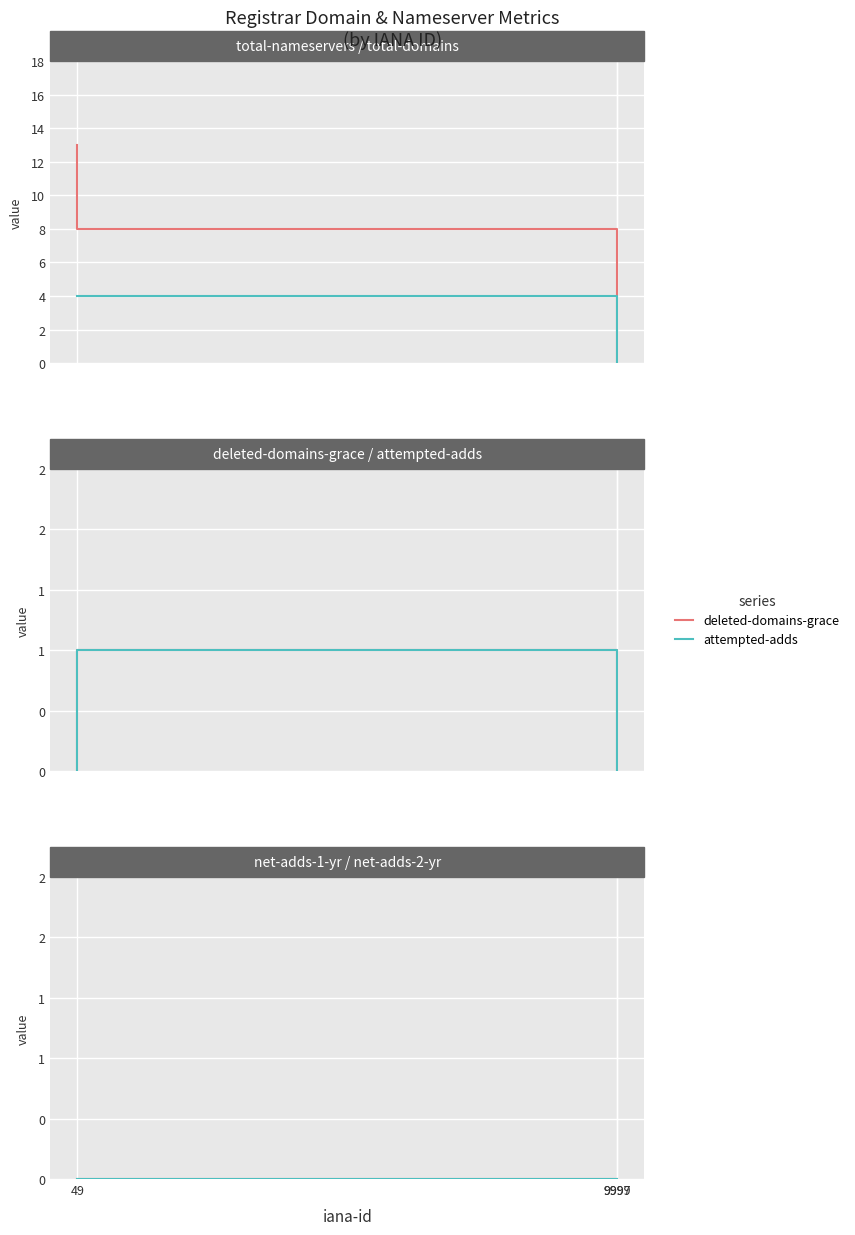

Which series has the widest spread of values?

total-nameservers